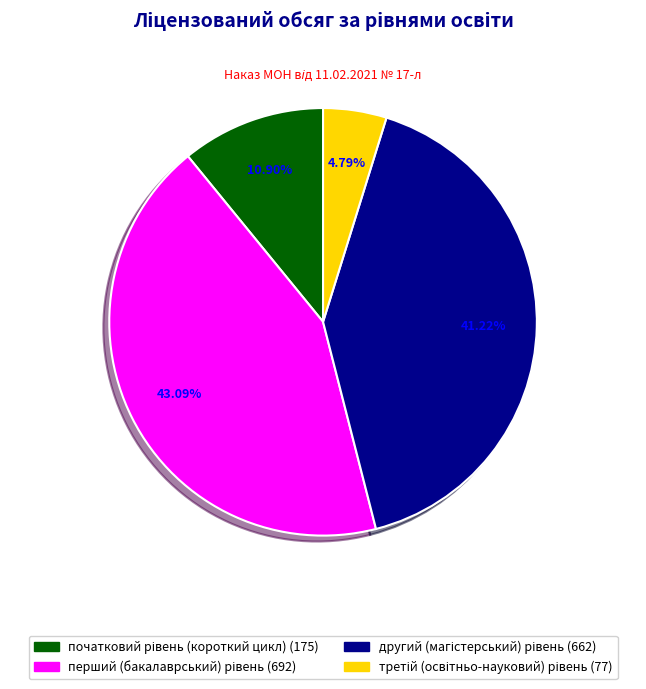

Does any single category account for the majority?

No